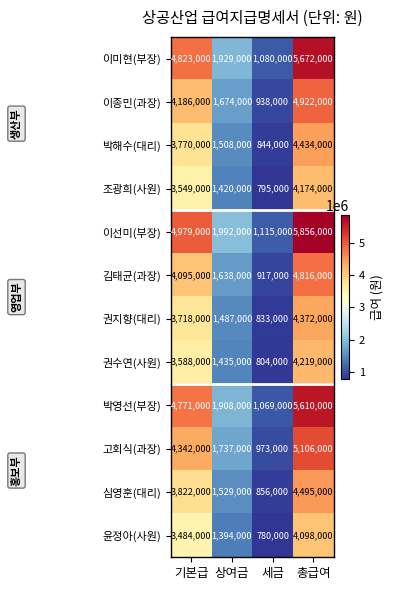

Is the value of 고회식(과장) at 총급여 greater than the value of 윤정아(사원) at 상여금?

Yes